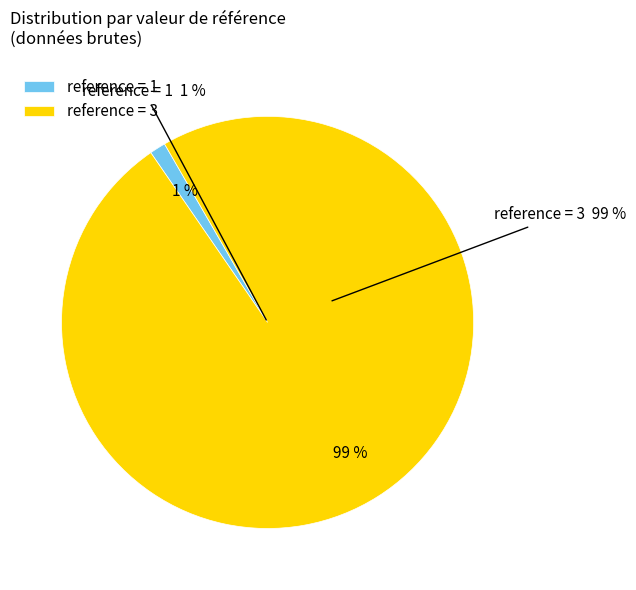

What is the change in value from 1 to 3?

+2